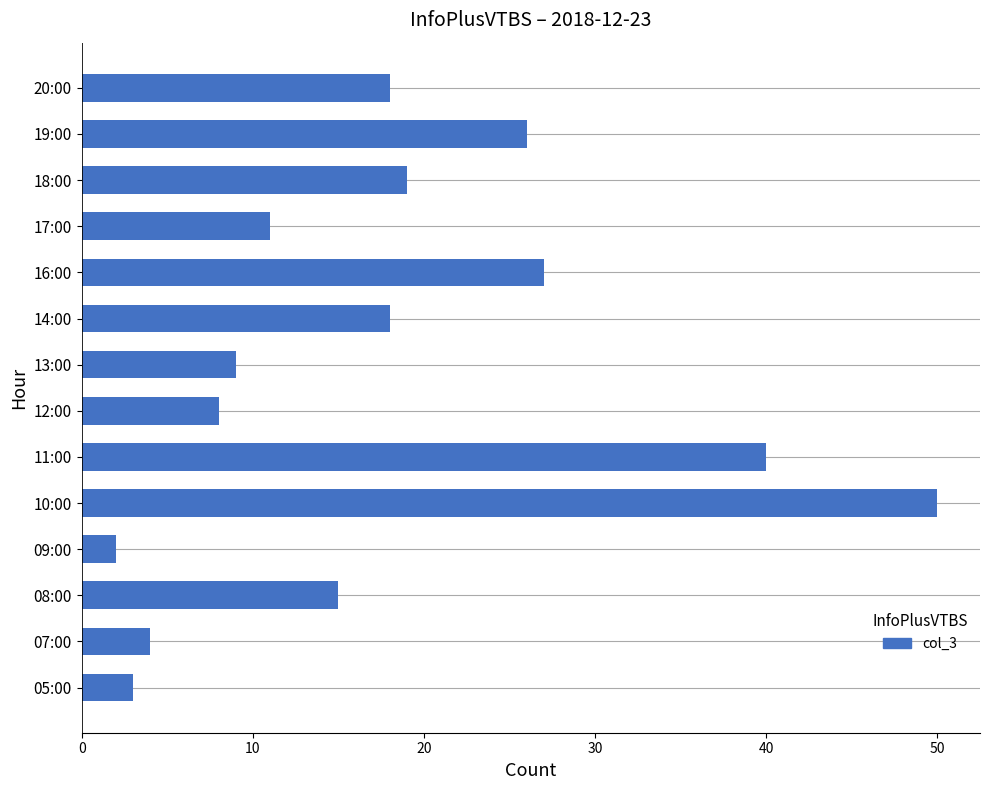

Does the chart contain stacked bars?

No